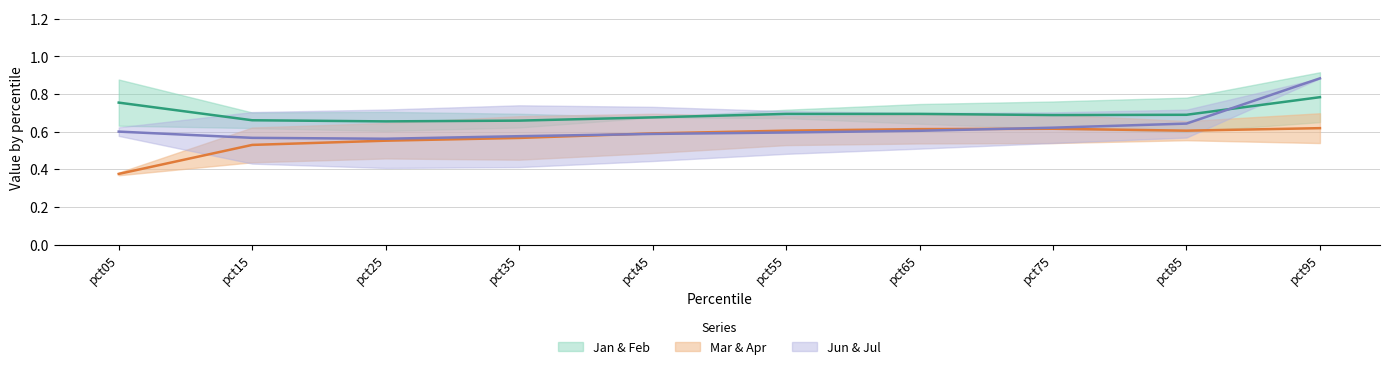

Reading left to right, list all the values displayed in this chart.

Jan & Feb mid: pct05=0.8	pct15=0.7	pct25=0.7	pct35=0.7	pct45=0.7	pct55=0.7	pct65=0.7	pct75=0.7	pct85=0.7	pct95=0.8
Mar & Apr mid: pct05=0.4	pct15=0.5	pct25=0.6	pct35=0.6	pct45=0.6	pct55=0.6	pct65=0.6	pct75=0.6	pct85=0.6	pct95=0.6
Jun & Jul mid: pct05=0.6	pct15=0.6	pct25=0.6	pct35=0.6	pct45=0.6	pct55=0.6	pct65=0.6	pct75=0.6	pct85=0.6	pct95=0.9